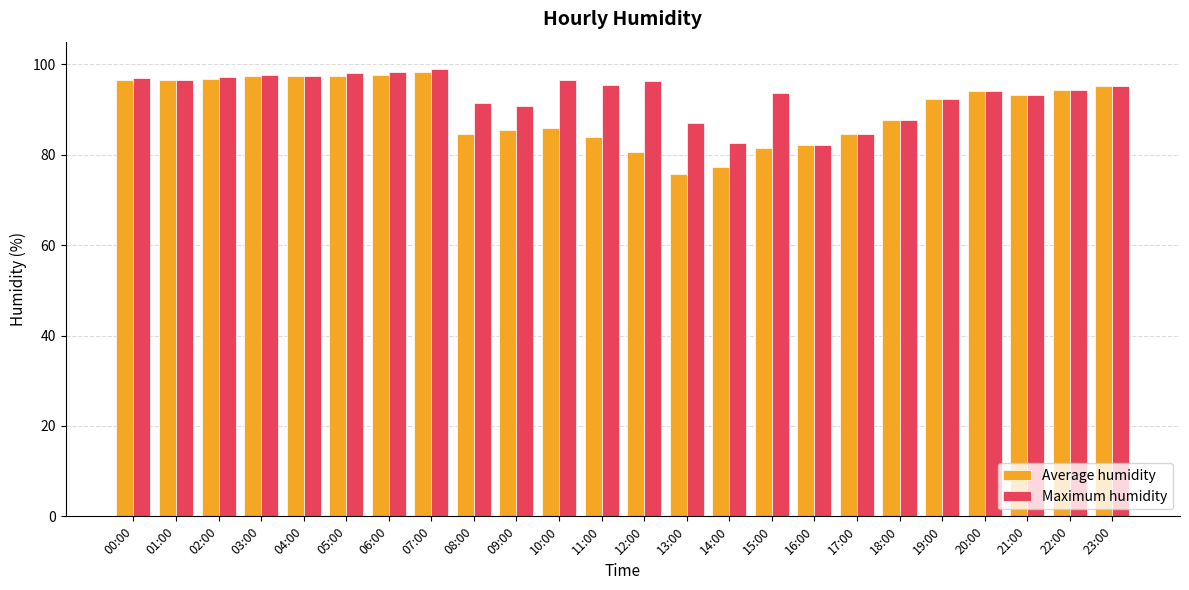

Rank the series at 11:00 from highest to lowest value.

Maximum humidity, Average humidity